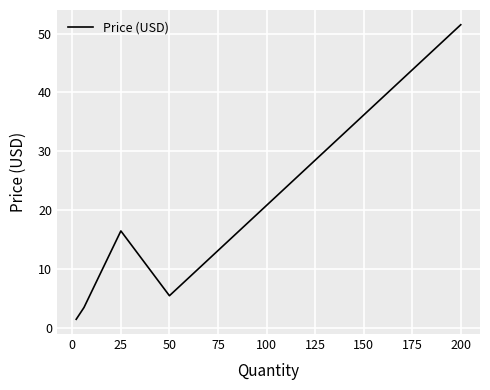

True or false: there are more than 0 points higher than both neighbors.

True